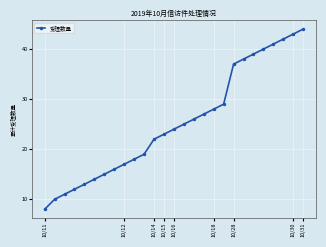

Reading left to right, list all the values displayed in this chart.

8	10	11	12	13	14	15	16	17	18	19	22	23	24	25	26	27	28	29	37	38	39	40	41	42	43	44